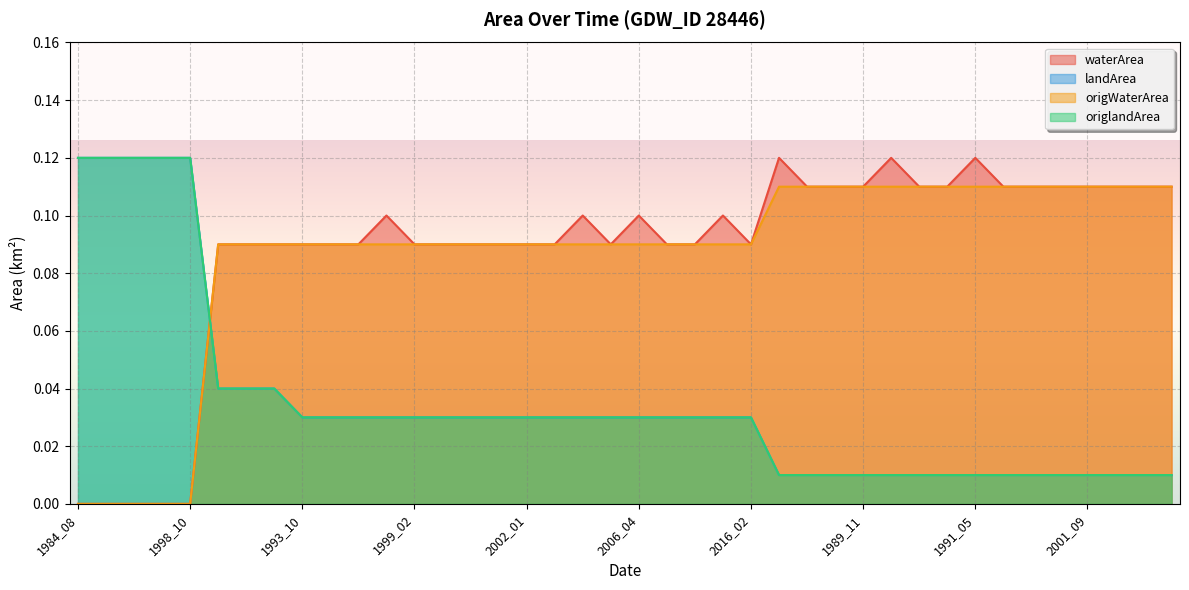

How many lines are shown in the chart?

4